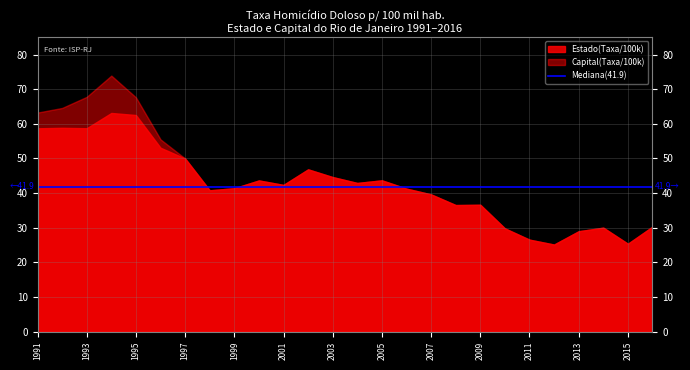

What is the value of the Estado (Taxa) point at the 18th from the left?

36.5